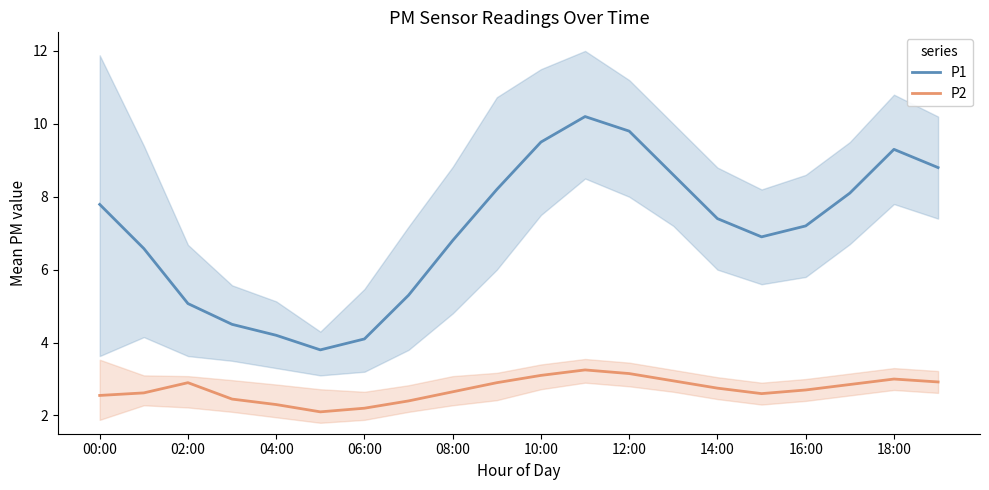

True or false: P2 and P1 cross at least once.

False